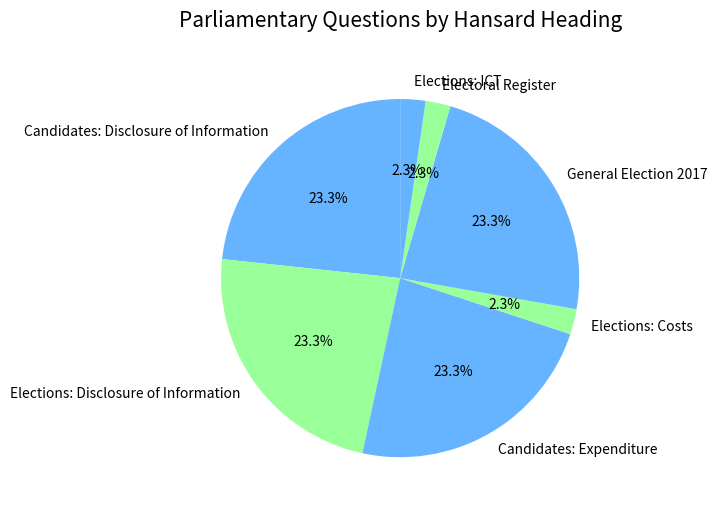

What percentage is NOT represented by General Election 2017?

76.7%